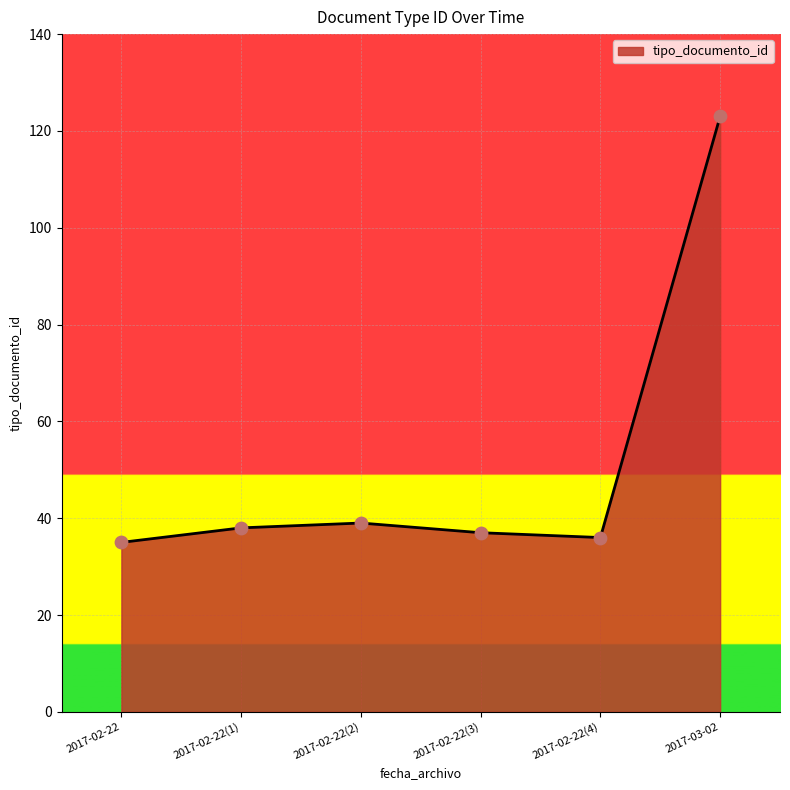

Between 2017-02-22(4) and 2017-03-02, which is larger?

2017-03-02